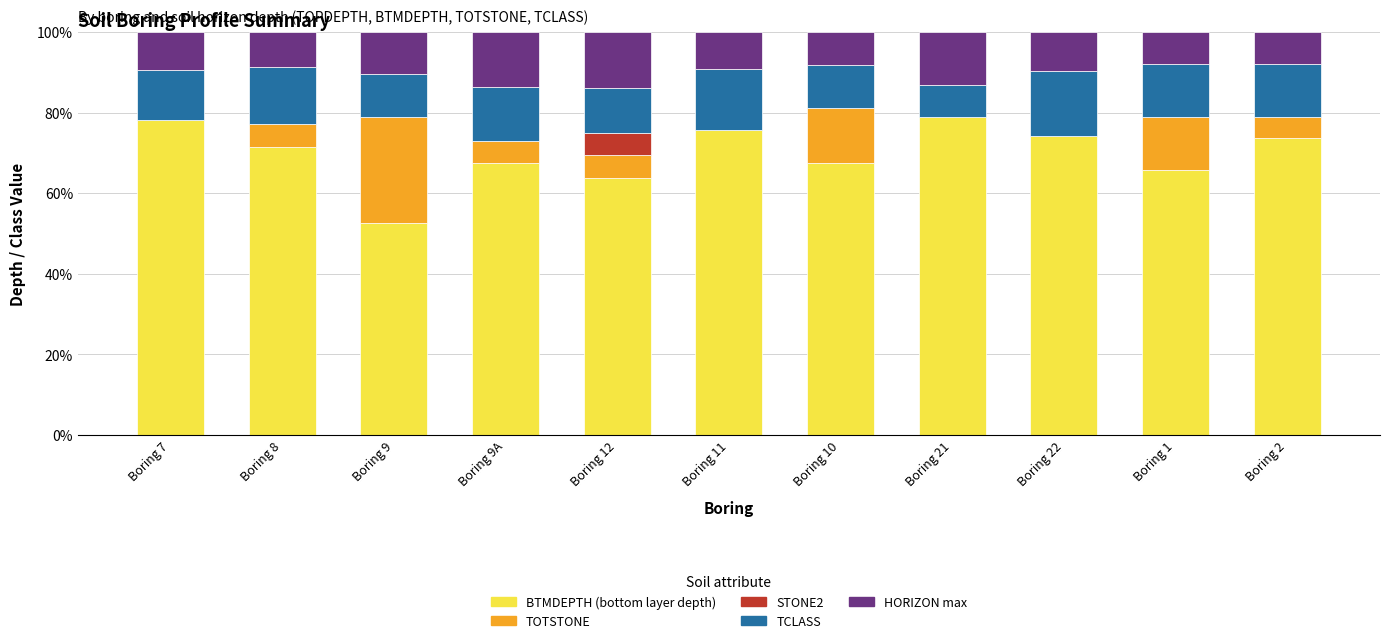

The BTMDEPTH (bottom layer depth) series shows 18.5 at Boring 9A. True or false?

False